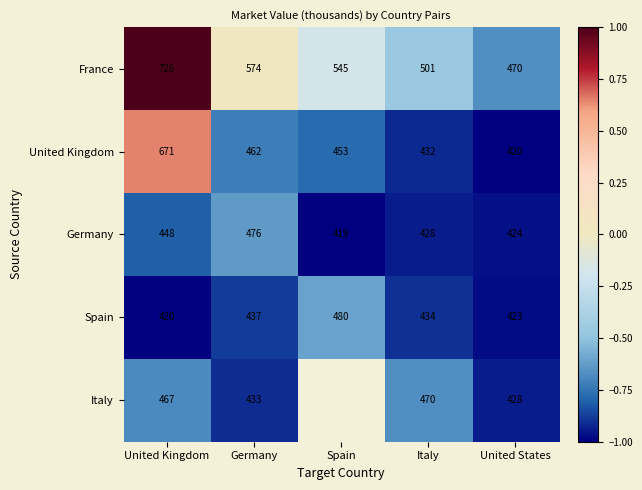

What is the maximum value shown in the chart?

1.0